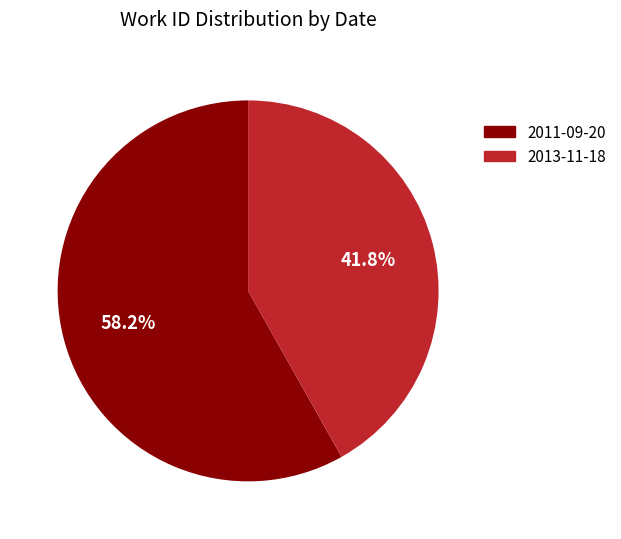

Count the number of slices in the pie.

2